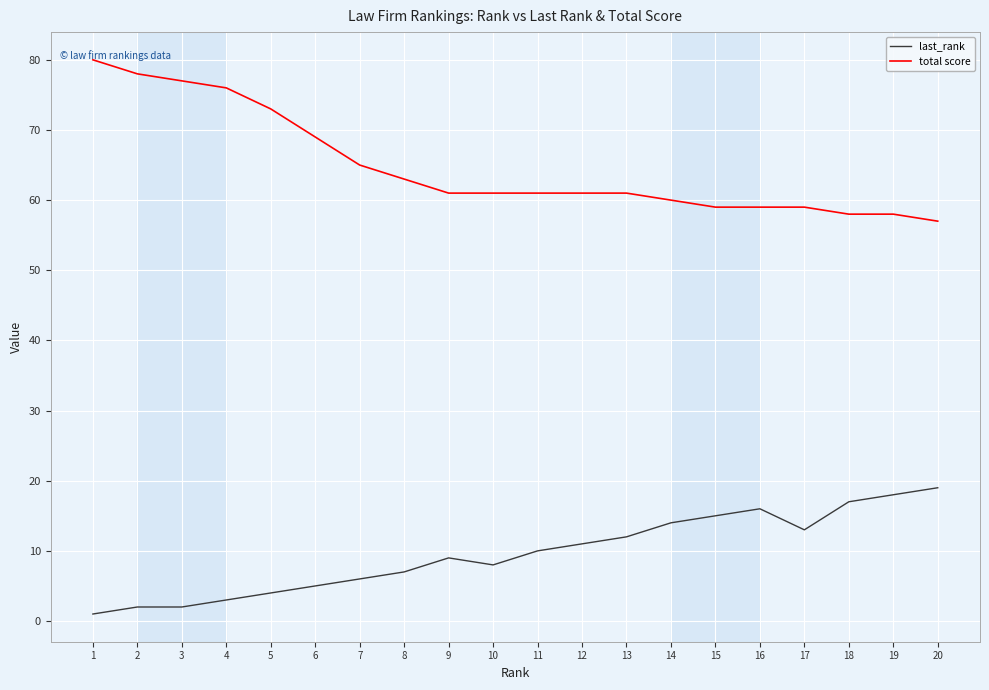

Between 1 and 11, which series saw the biggest shift?

total score